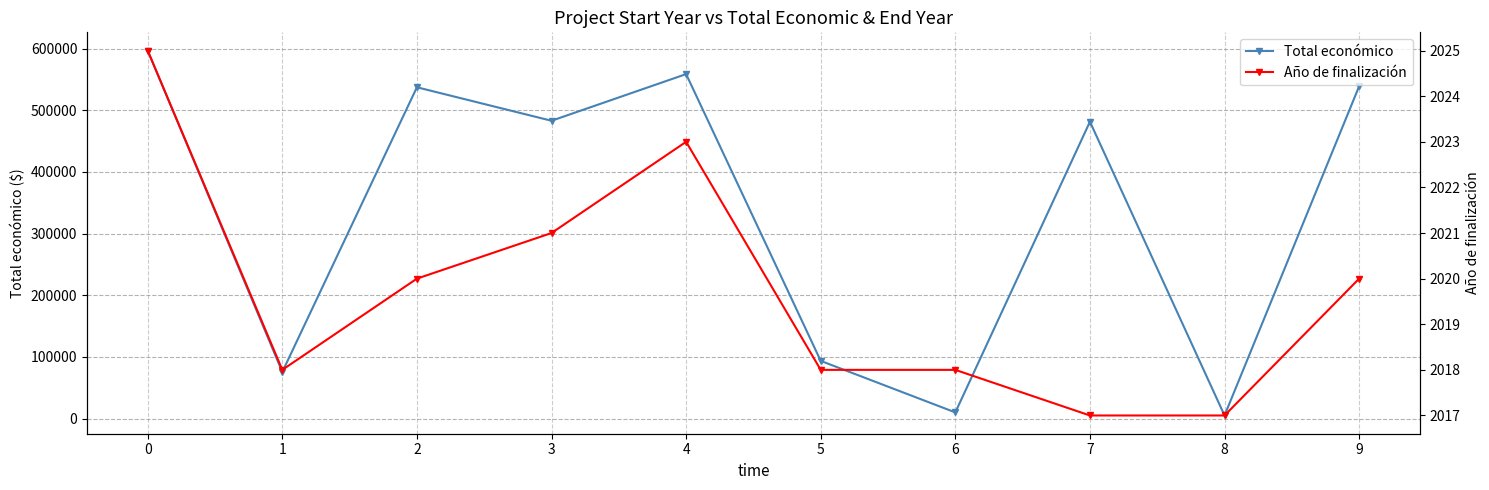

The value of Año de finalización at 0 is 2025. True or false?

True